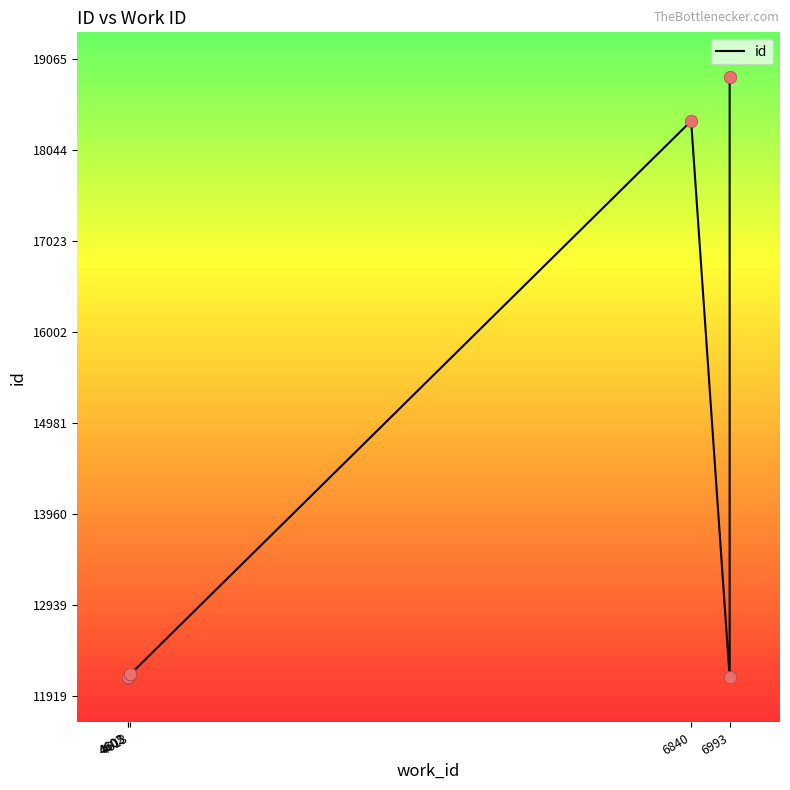

Approximately how many times larger is the value at 4613 compared to 4602?

1.0